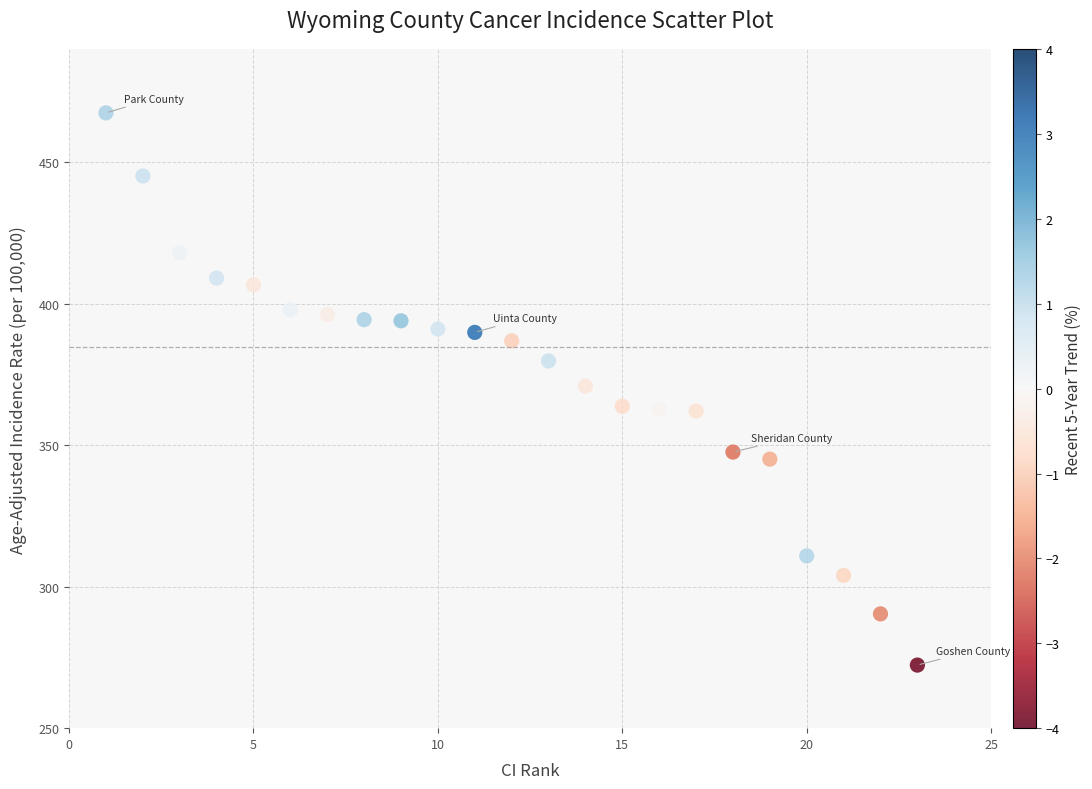

What is the range of Y values (max minus min)?

195.2